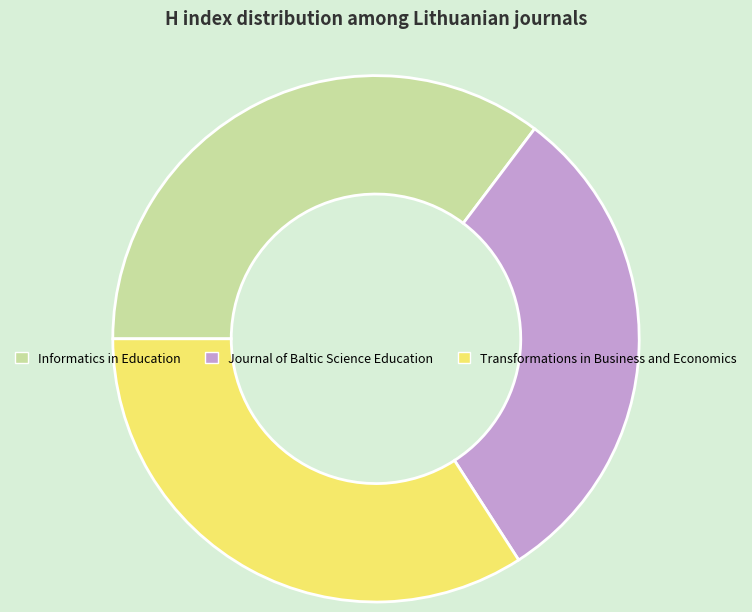

Between Transformations in Business and Economics and Journal of Baltic Science Education, which is larger?

Transformations in Business and Economics